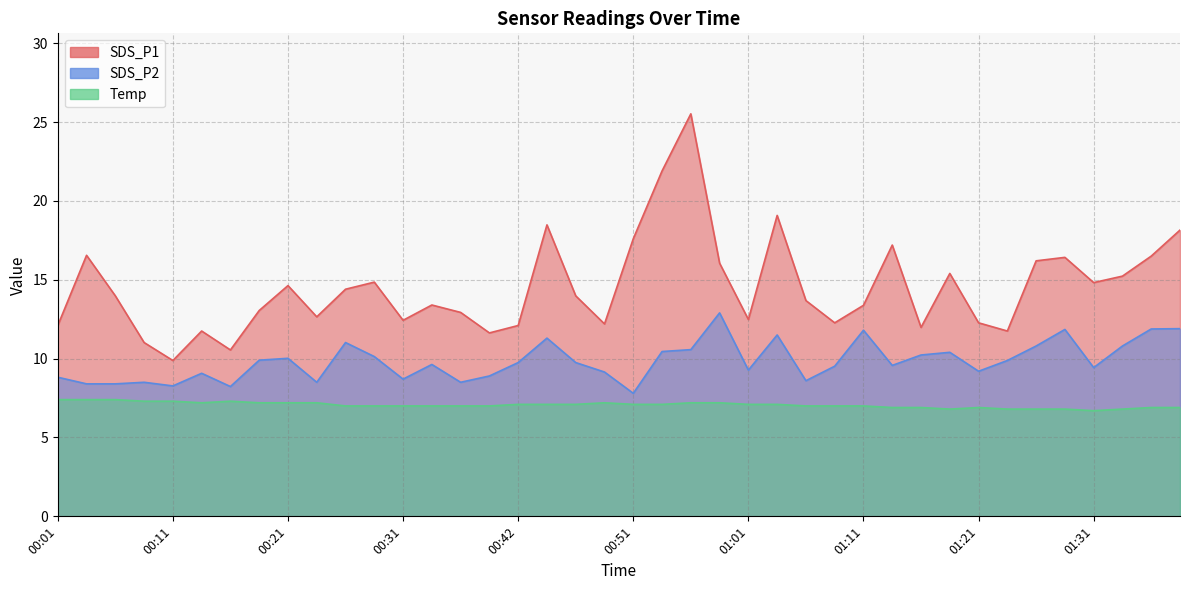

What are all the series names shown in the legend?

SDS_P1, SDS_P2, Temp